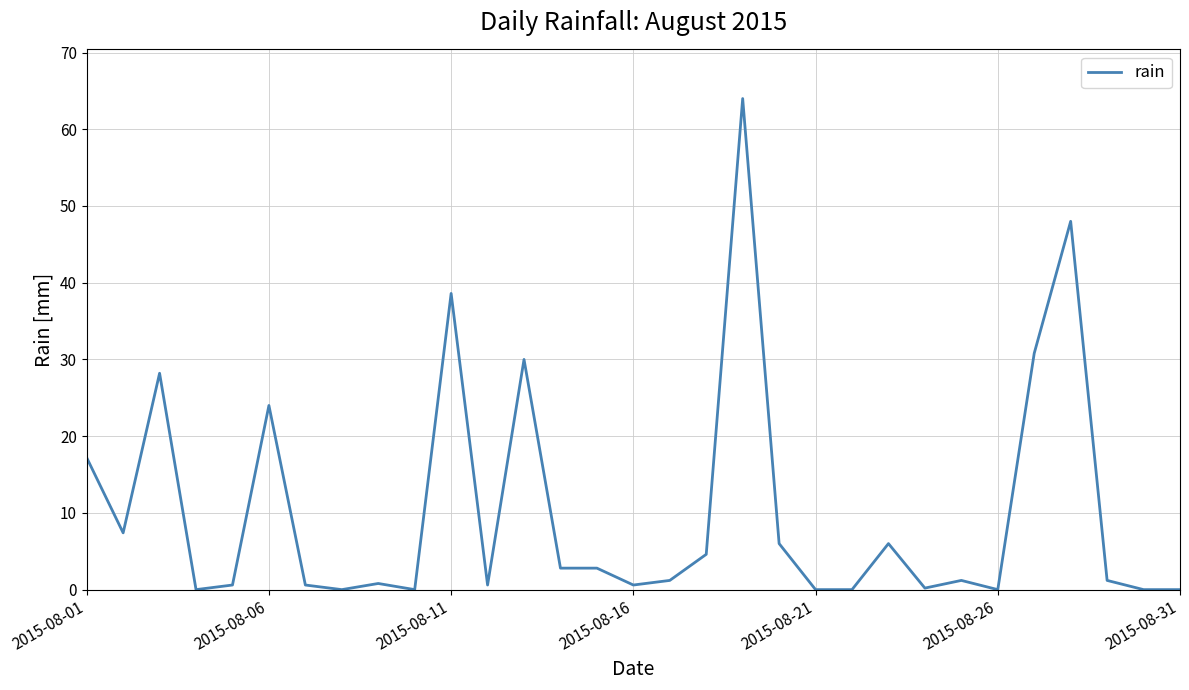

Count the number of categories in the chart.

31